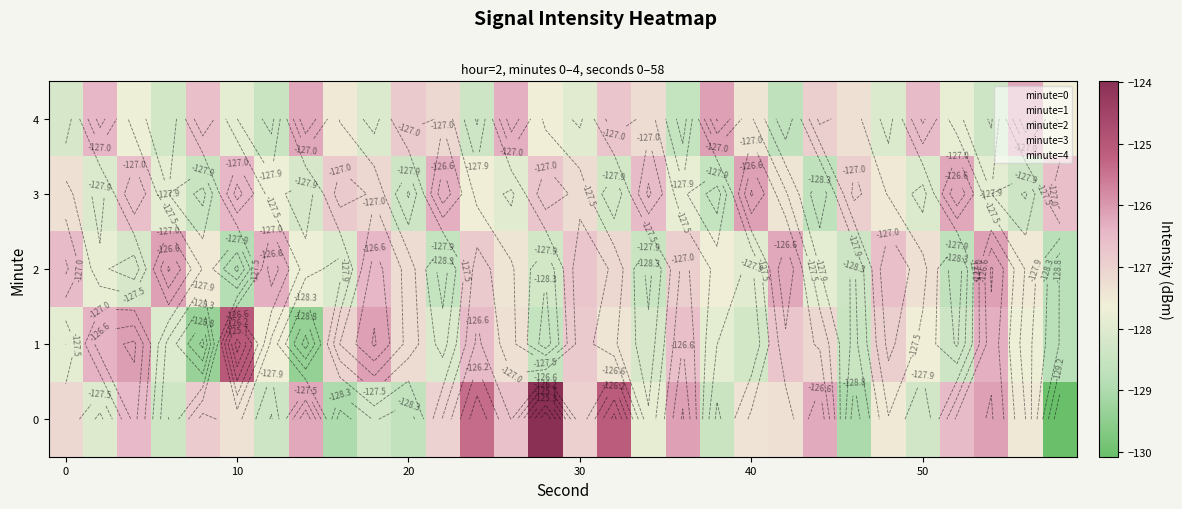

What is the smallest value displayed?

-130.1